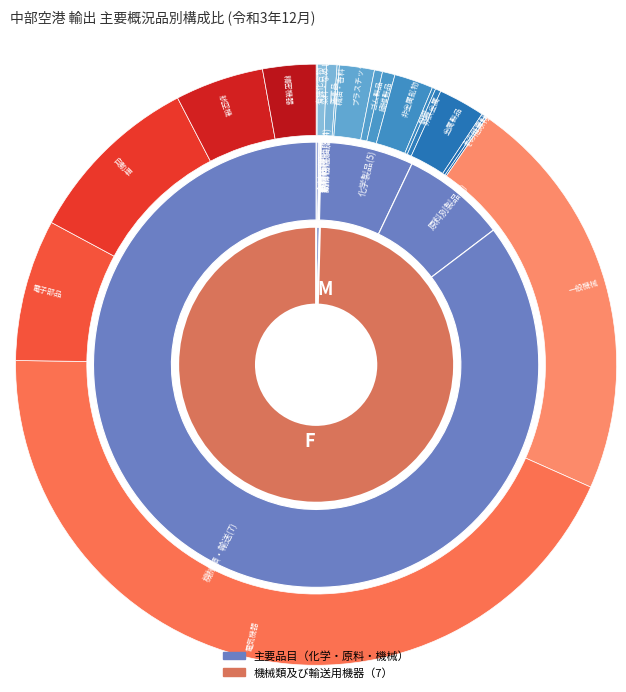

Which slice is the largest?

機械類及び輸送用機器（7）